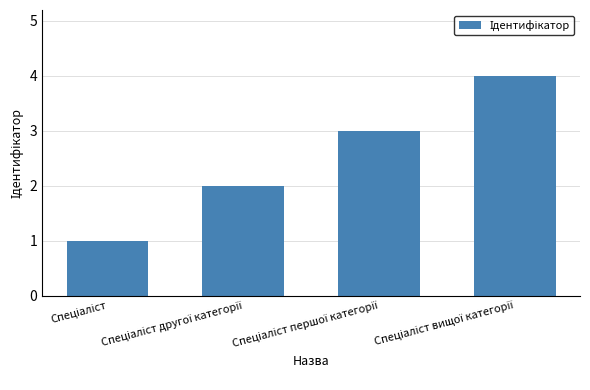

What is the sum of all values?

10